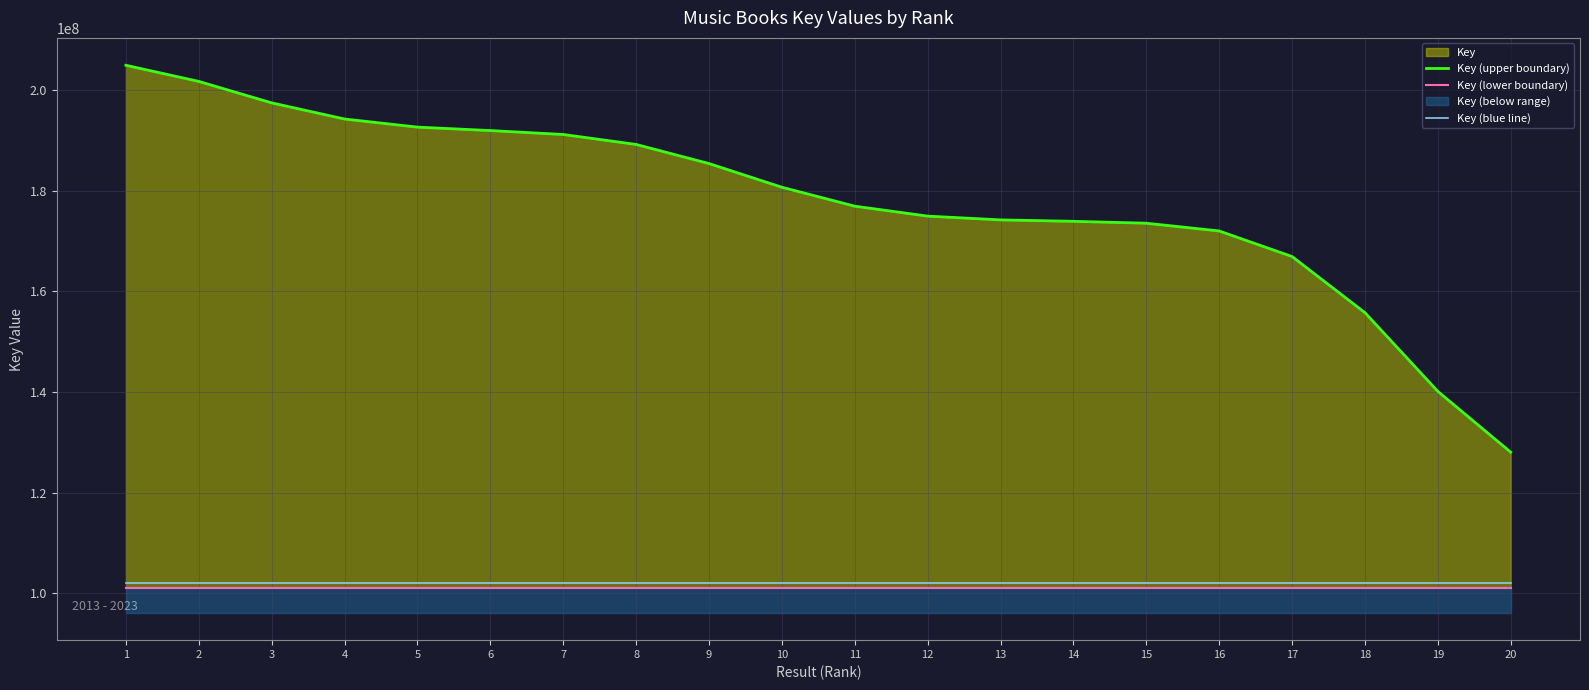

At which category does the chart reach its minimum across all series?

1